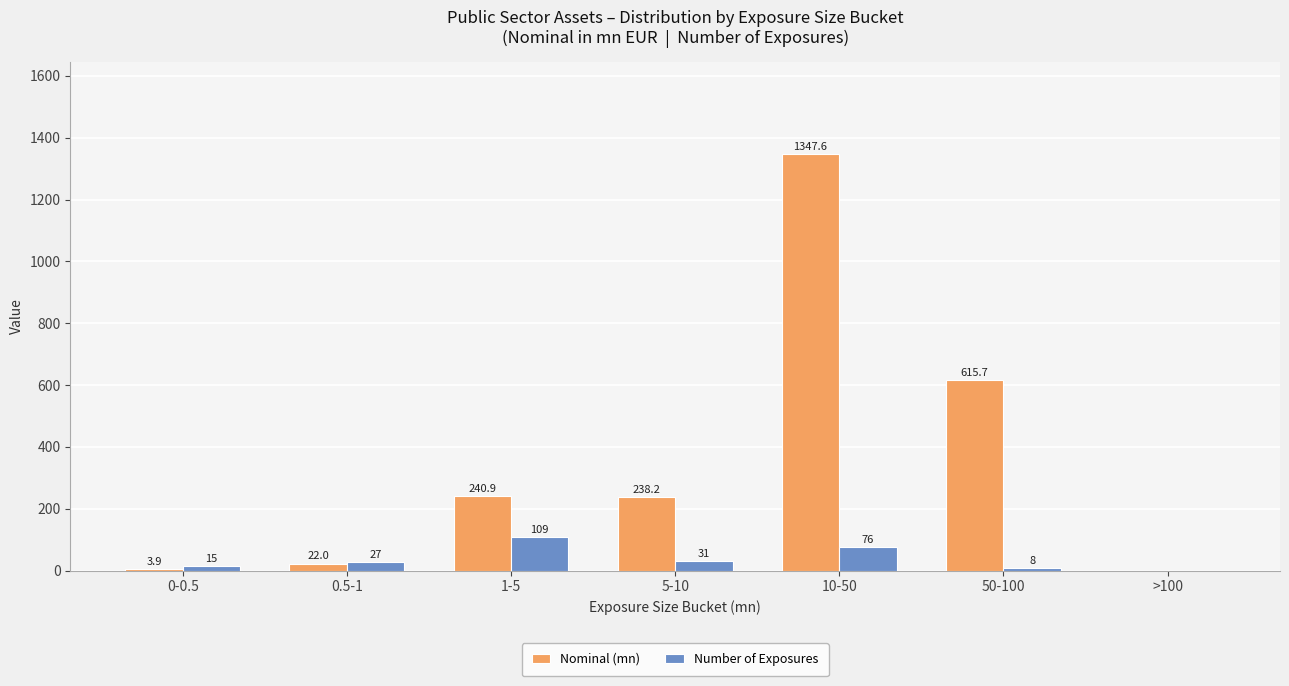

Reading right to left, transcribe all the data shown in this chart.

Nominal (mn): >100=0.0	50-100=615.7	10-50=1347.6	5-10=238.2	1-5=240.9	0.5-1=22.0	0-0.5=3.9
Number of Exposures: >100=0.0	50-100=8.0	10-50=76.0	5-10=31.0	1-5=109.0	0.5-1=27.0	0-0.5=15.0